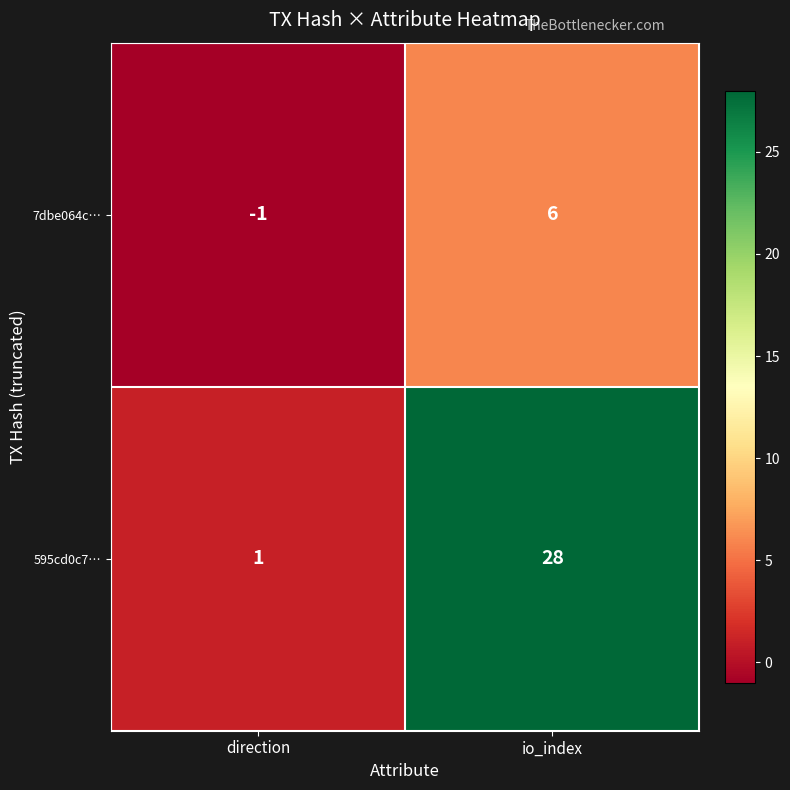

At which category is the sum across all series the highest?

io_index